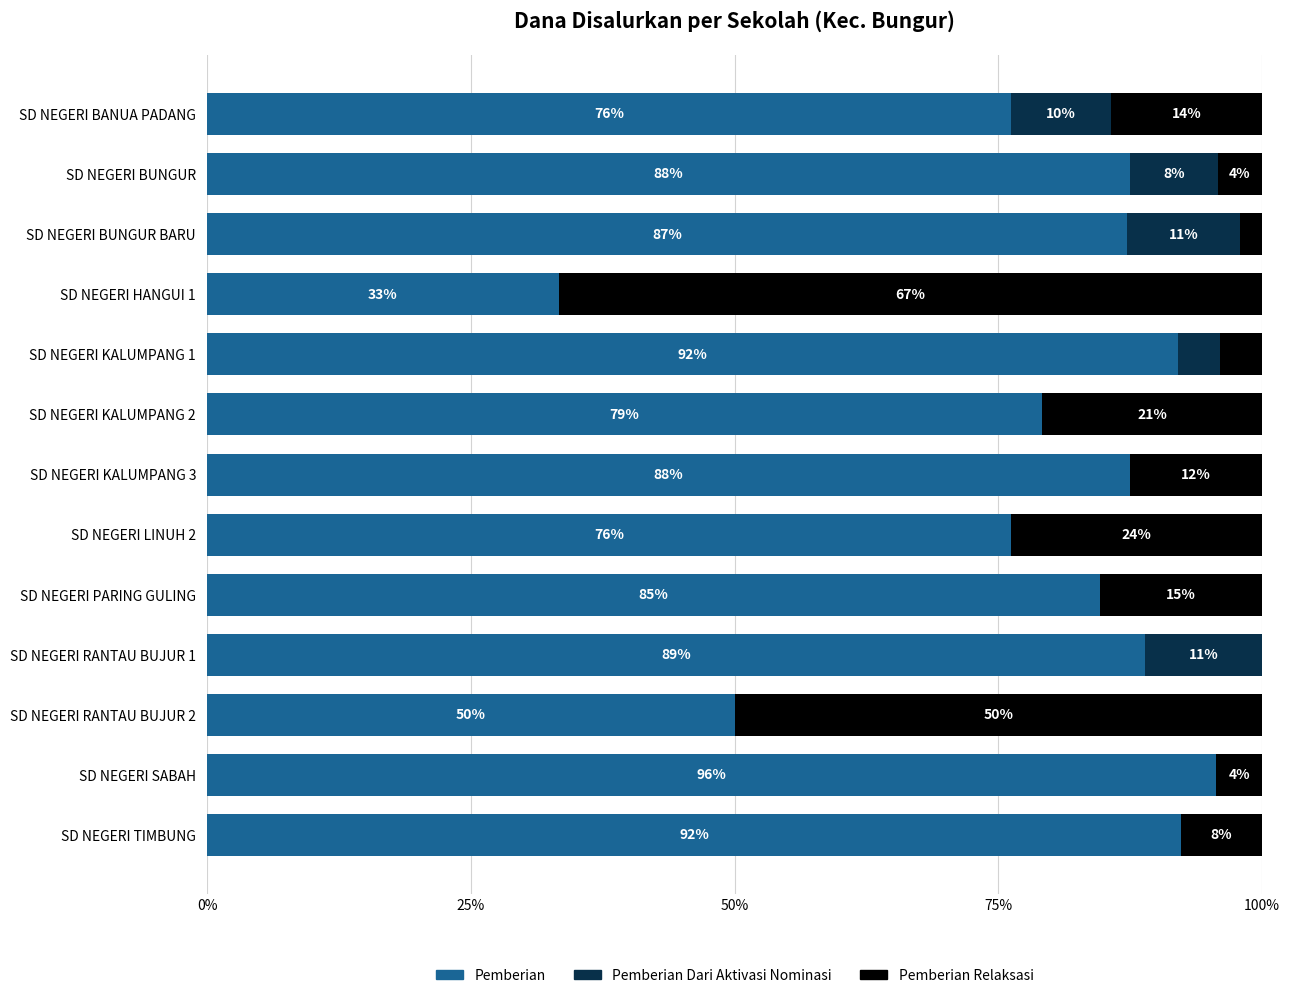

What is the total value across all series at SD NEGERI BANUA PADANG?

100.0